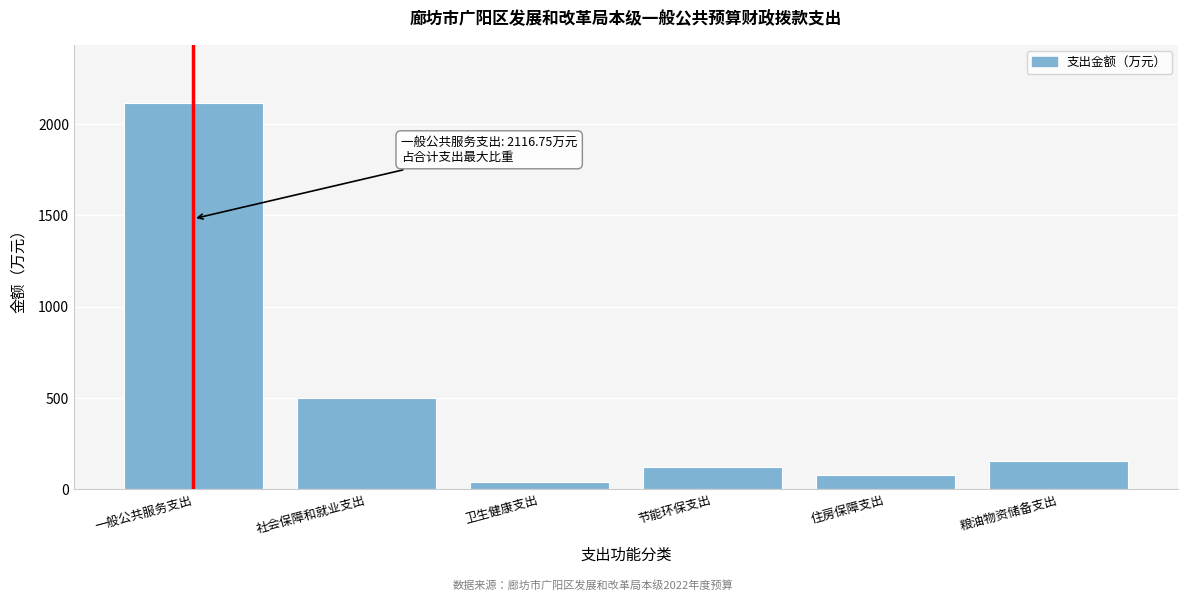

Reading right to left, list all the values displayed in this chart.

157.9	77.7	124.6	41.1	502.5	2116.8